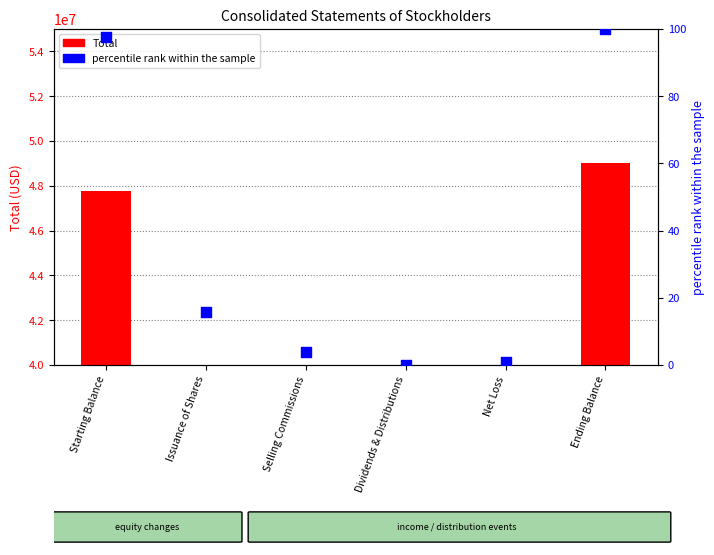

Which series has the largest Y range (max minus min)?

Total